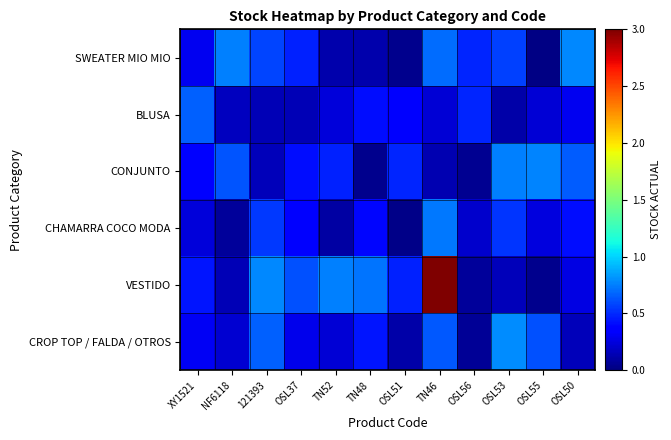

Between OSL55 and 121393, which is larger?

121393